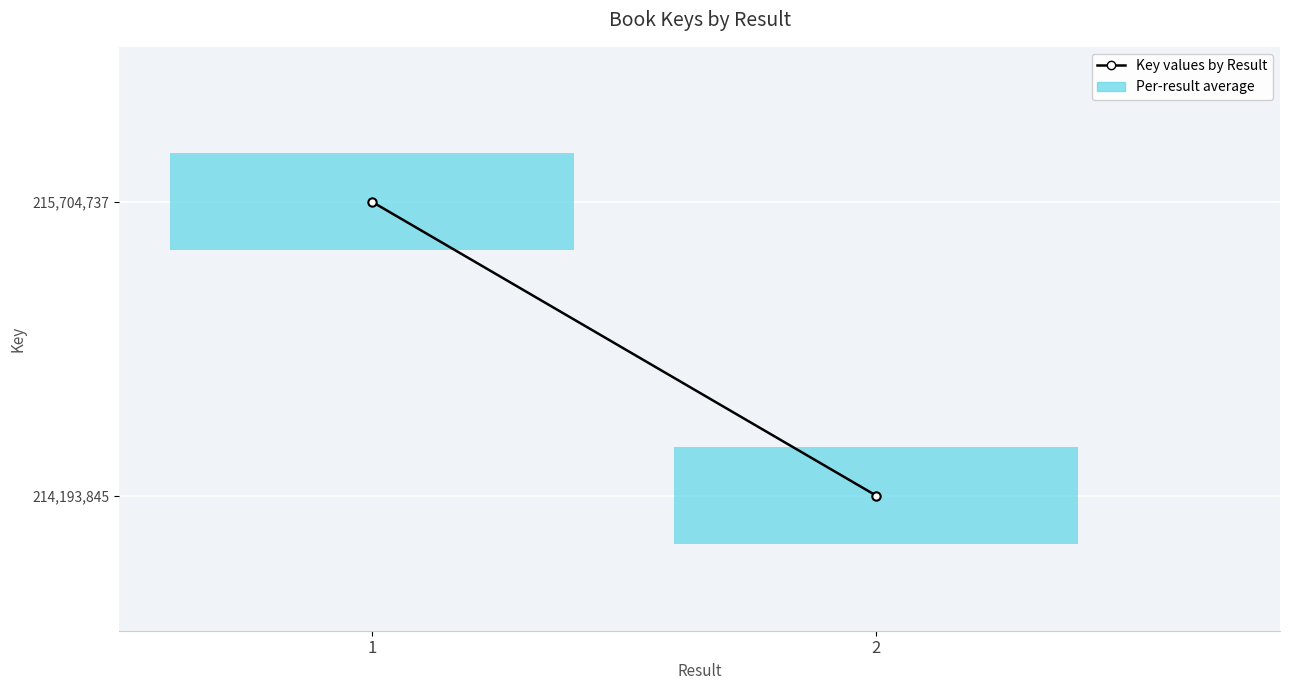

Read the value at 1, to the nearest 100.

215704700